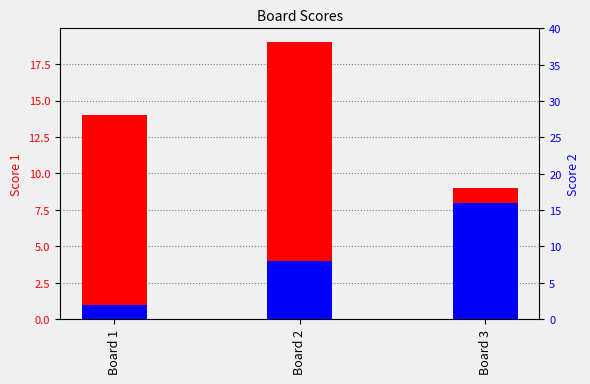

Is the value of Score 1 at Board 1 greater than the value of Score 2 at Board 3?

Yes